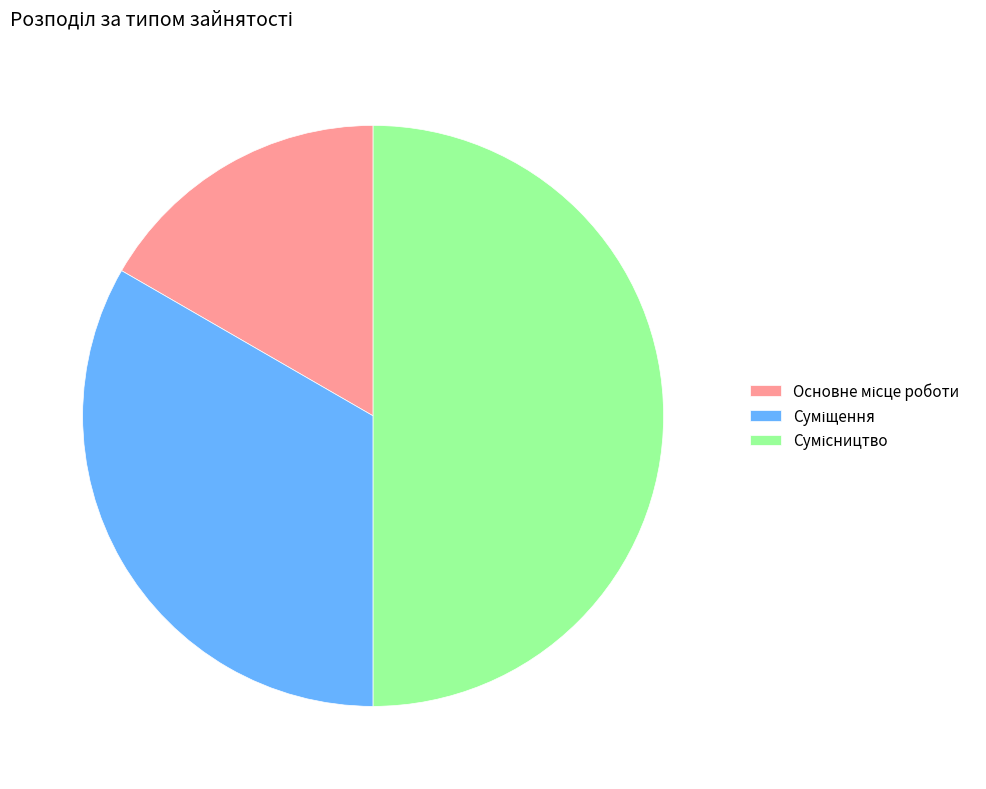

The Сумісництво slice represents 44% of the pie. True or false?

False